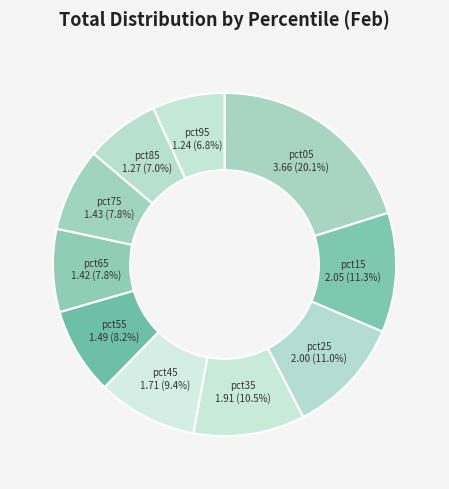

Count the number of slices in the pie.

10